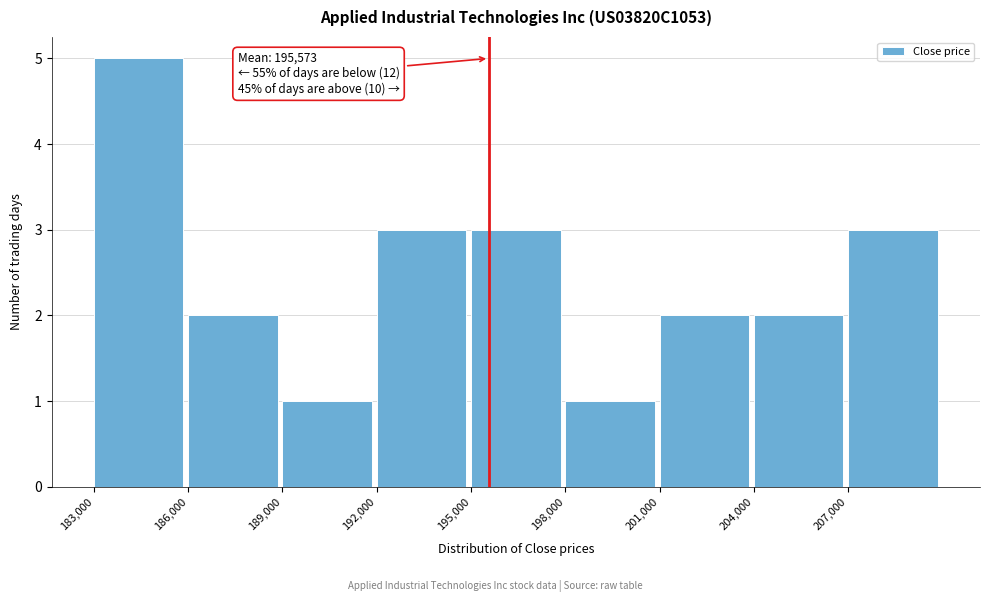

Which range on the x-axis has the tallest bar?

183000 to 186000